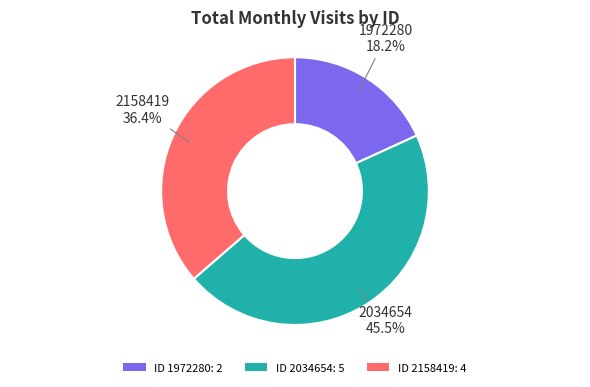

Is 1972280 the majority of the pie?

No